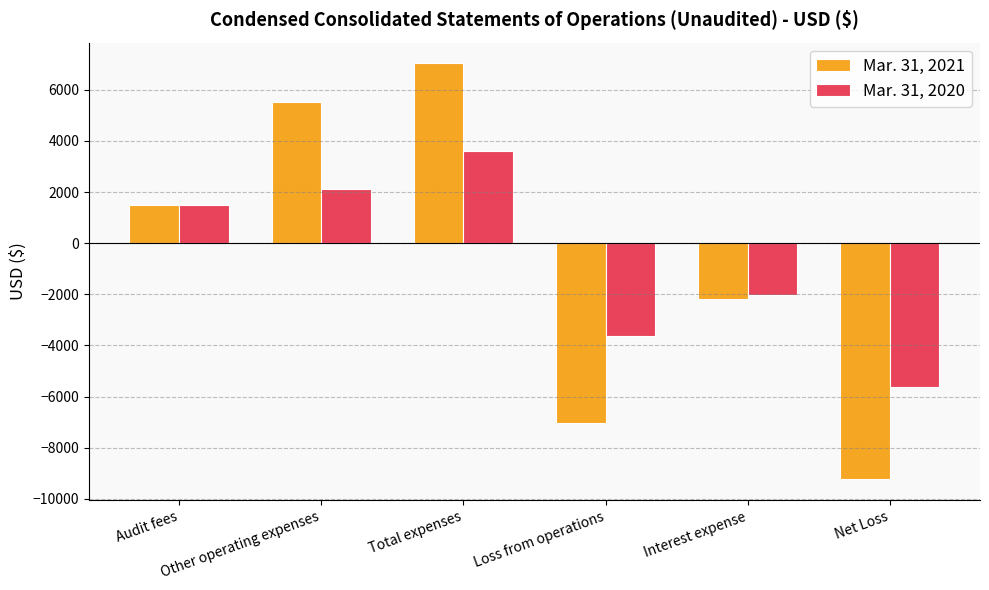

Rank the series by their maximum value, from lowest to highest.

Mar. 31, 2020, Mar. 31, 2021